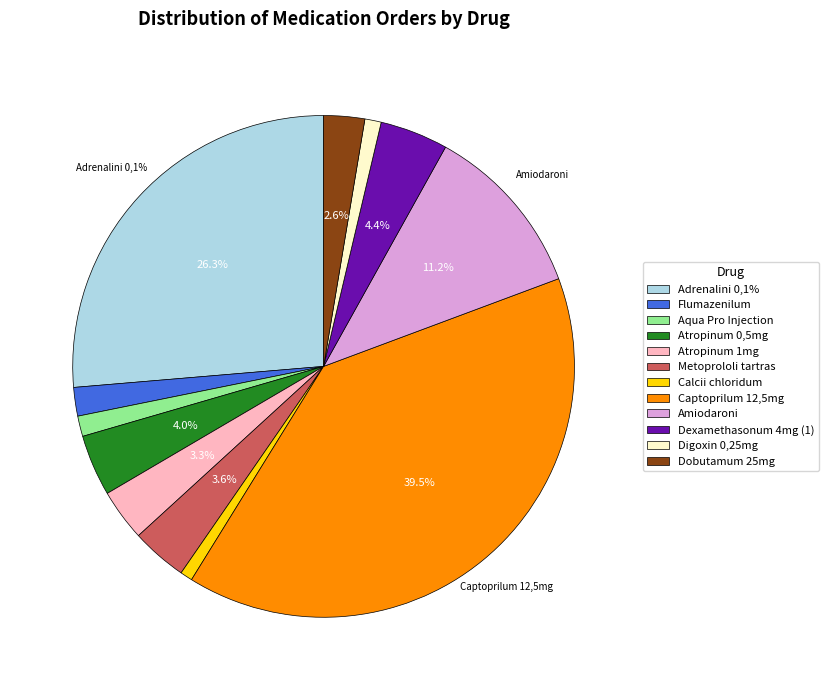

Is Flumazenilum the majority of the pie?

No